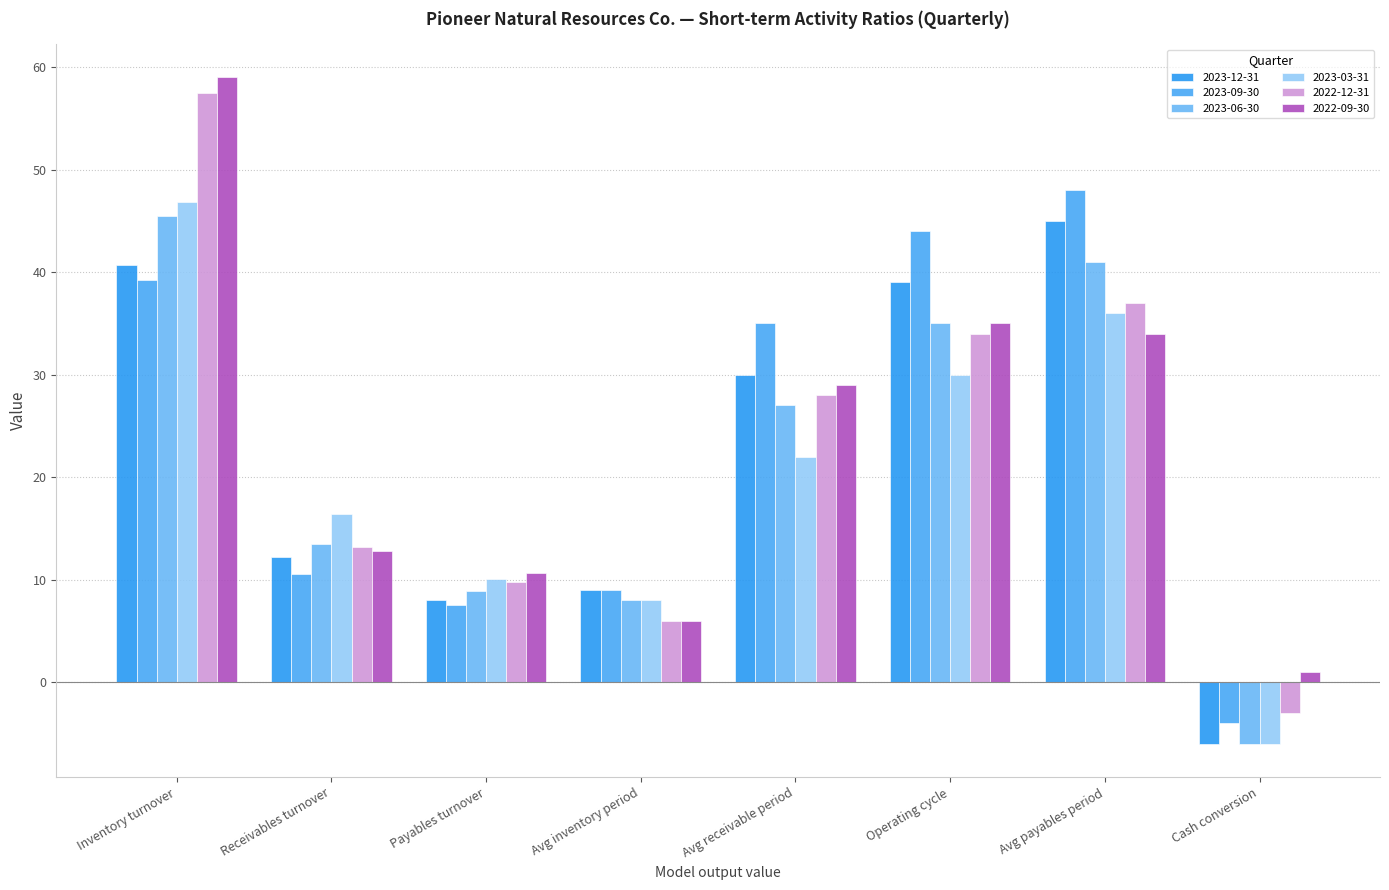

What is the lowest value of the 2023-06-30 series?

-6.0